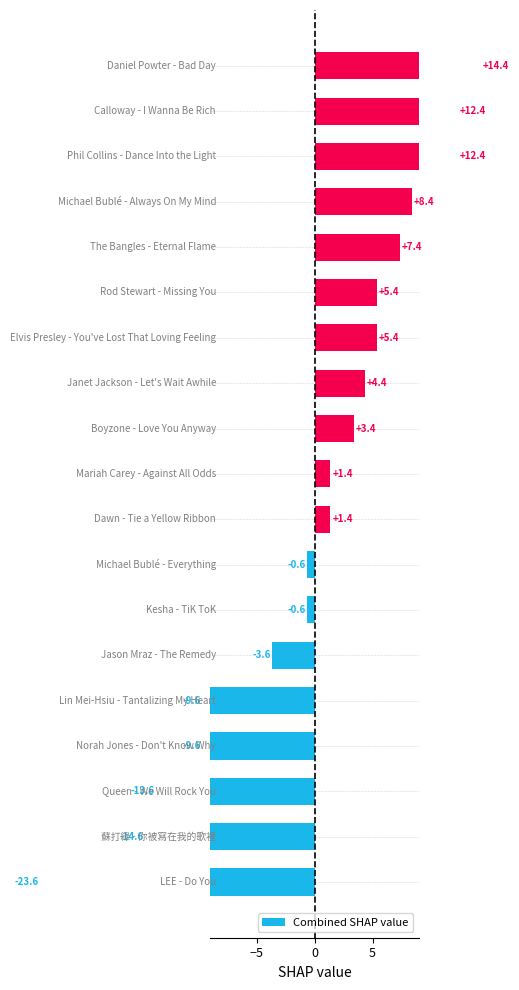

Reading left to right, transcribe all the data shown in this chart.

-23.6	-14.6	-13.6	-9.6	-9.6	-3.6	-0.6	-0.6	1.4	1.4	3.4	4.4	5.4	5.4	7.4	8.4	12.4	12.4	14.4